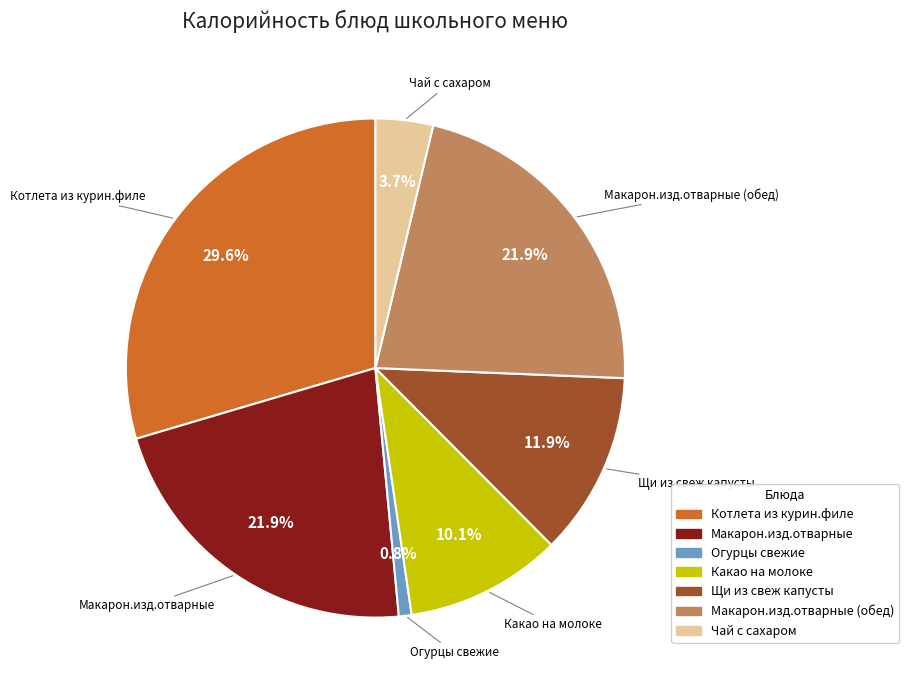

Does any single category account for the majority?

No